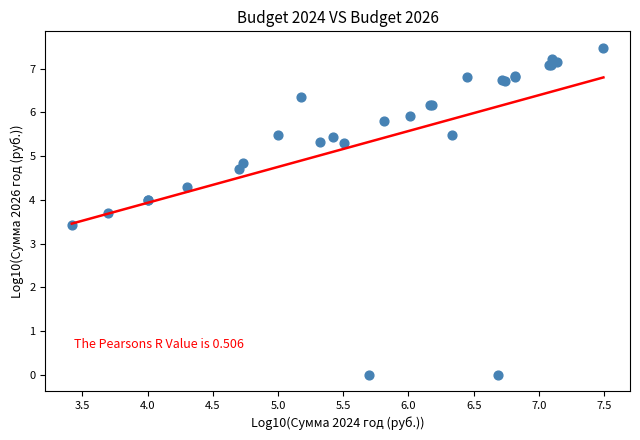

What Y value in the scatter plot is closest to 3?

3.4